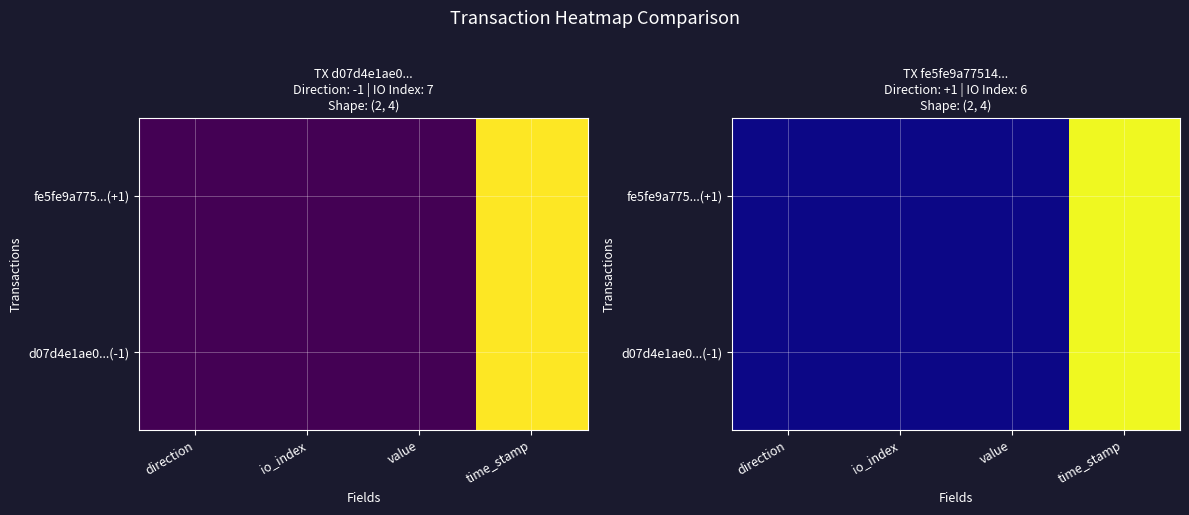

At which label is d07d4e1ae0...(-1) closest to 0?

direction